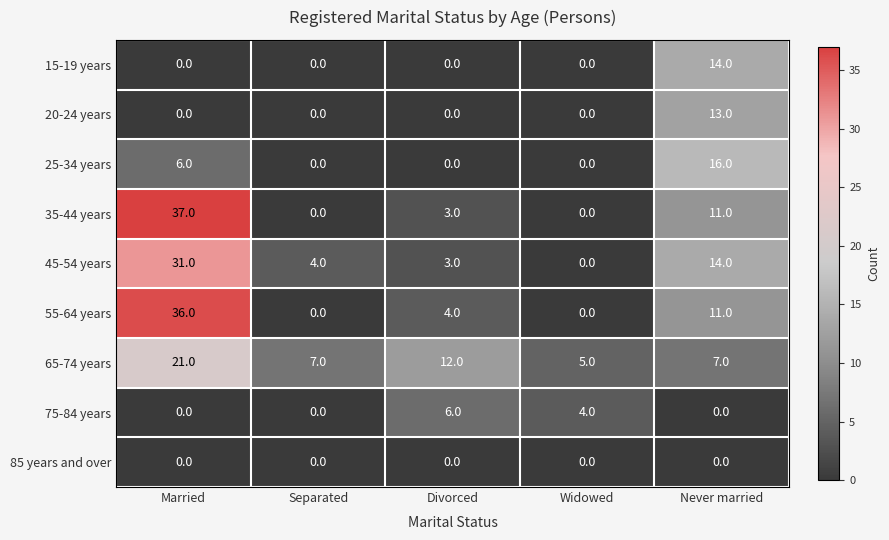

Rank the series by their maximum value, from lowest to highest.

85 years and over, 75-84 years, 20-24 years, 15-19 years, 25-34 years, 65-74 years, 45-54 years, 55-64 years, 35-44 years